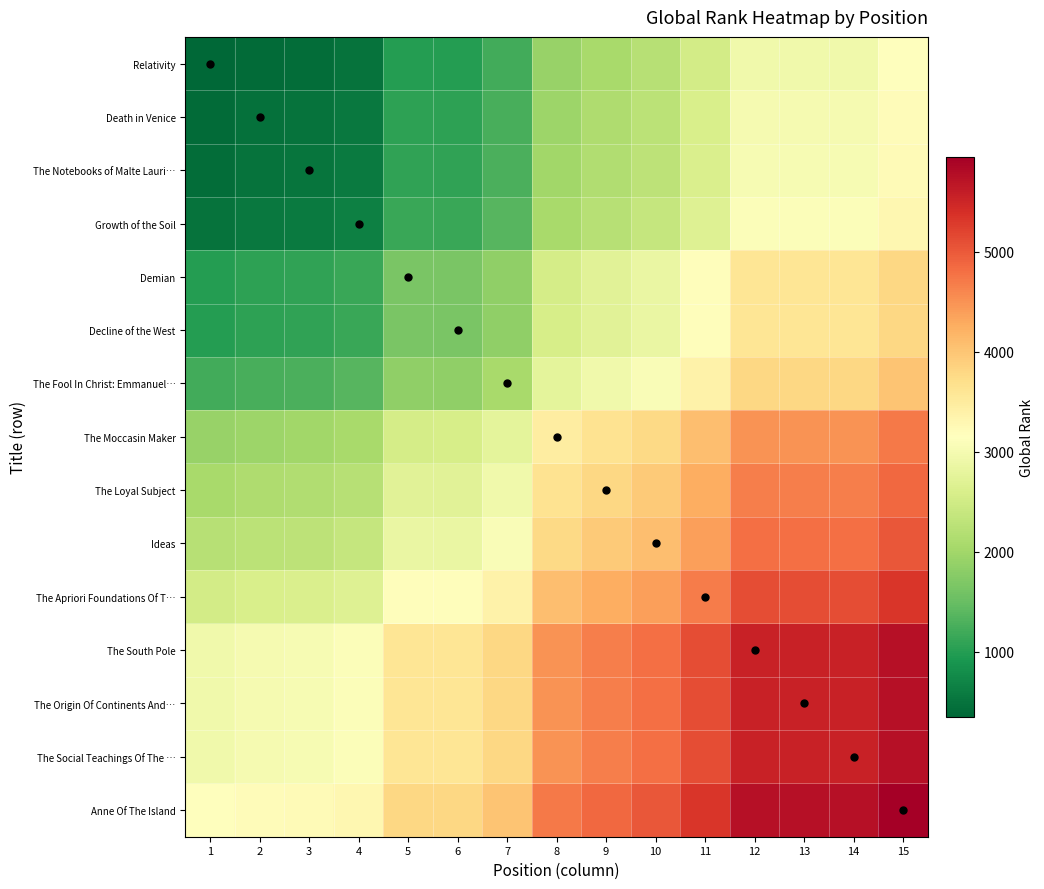

Which has a higher value, 5 or 11?

11